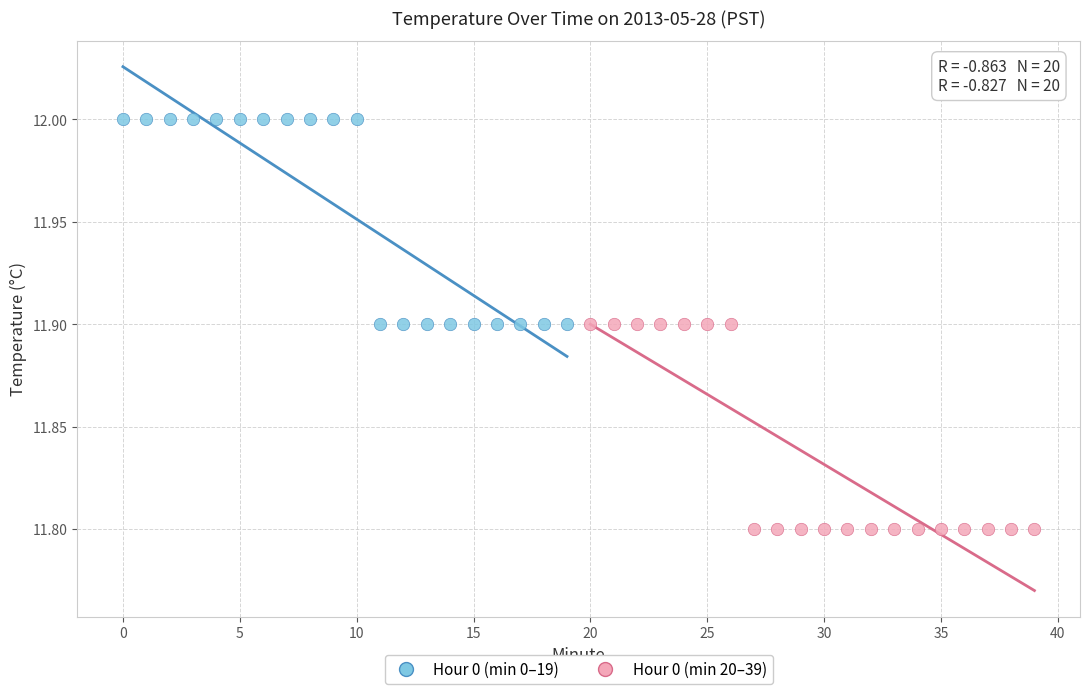

What are all the series names shown in the legend?

Hour 0 (min 0–19), Hour 0 (min 20–39)